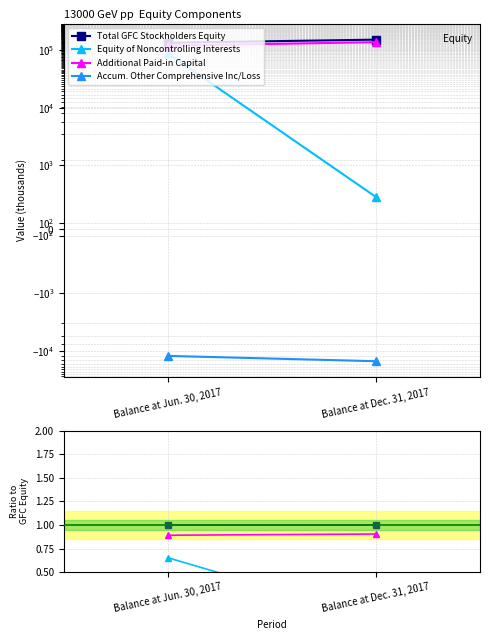

Is it true that Total GFC Stockholders Equity equals 1.0 at Balance at Dec. 31, 2017?

True